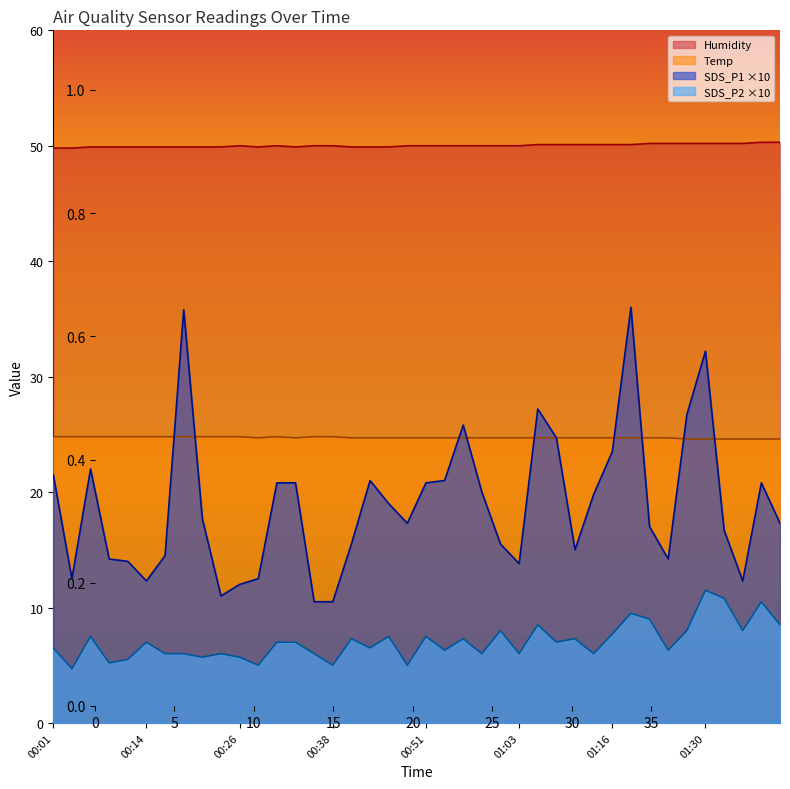

Count the number of data series in this chart.

4